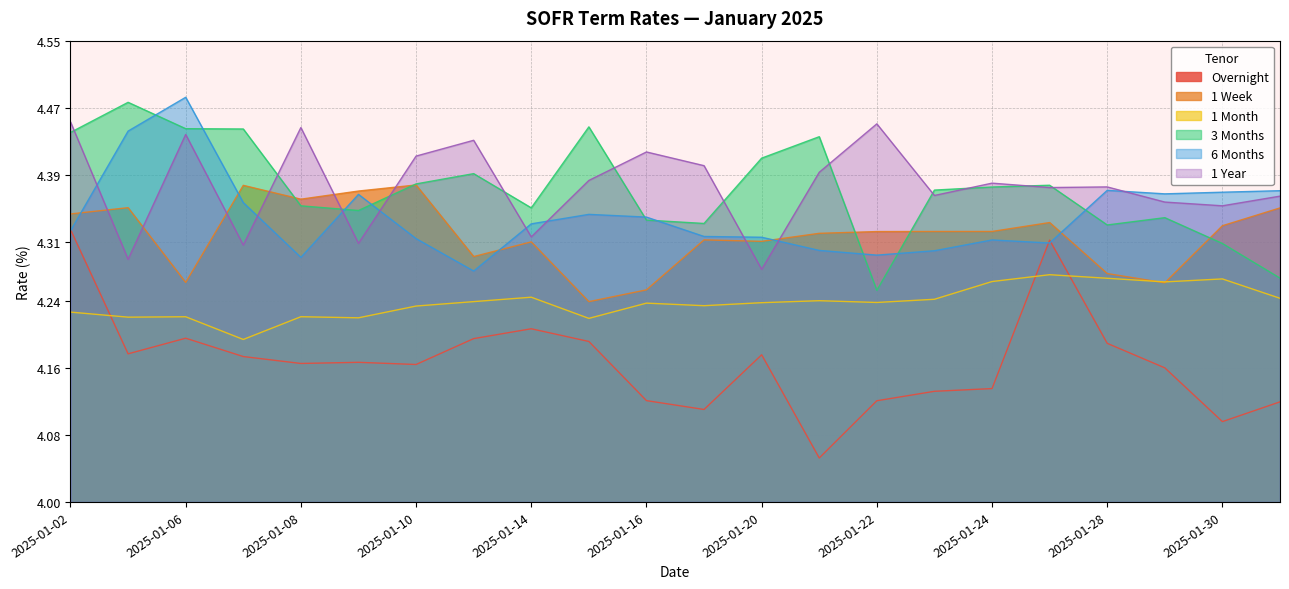

How many intersections are there between 3 Months and 6 Months?

9